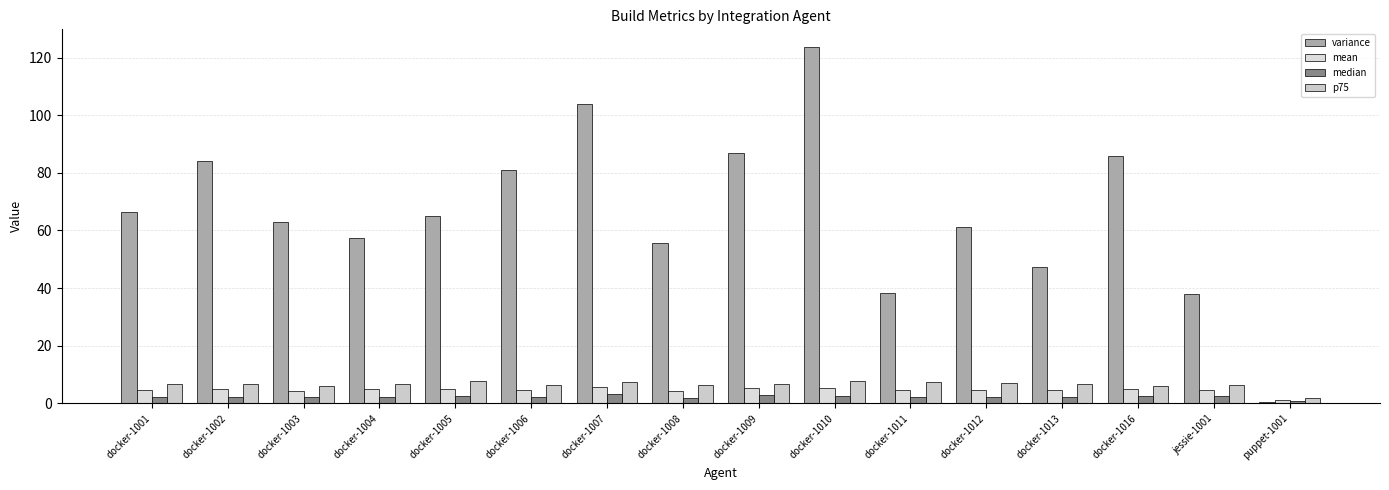

At docker-1004, list the series in order from largest to smallest.

variance, p75, mean, median